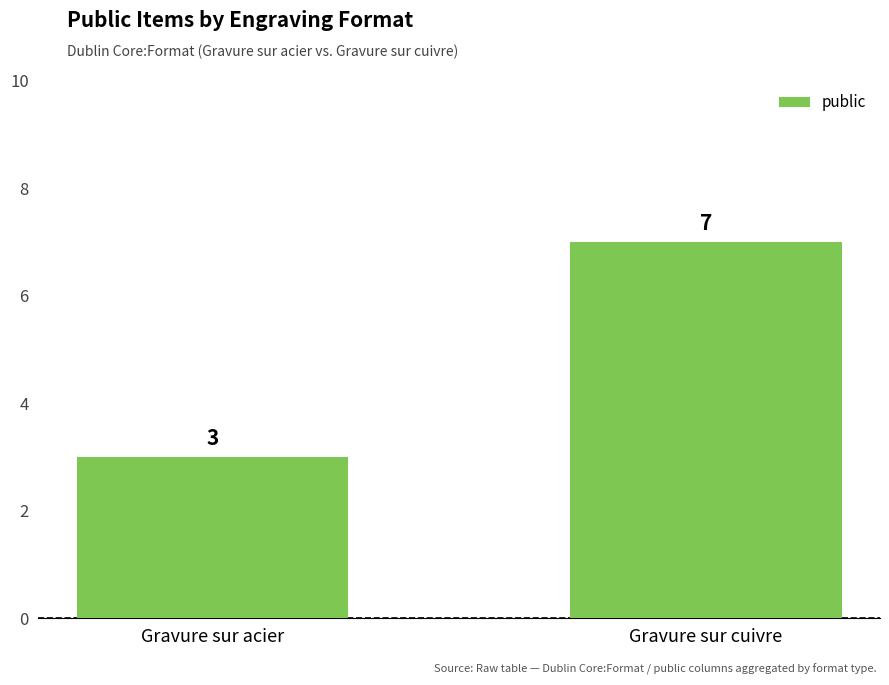

Read the value at Gravure sur acier.

3